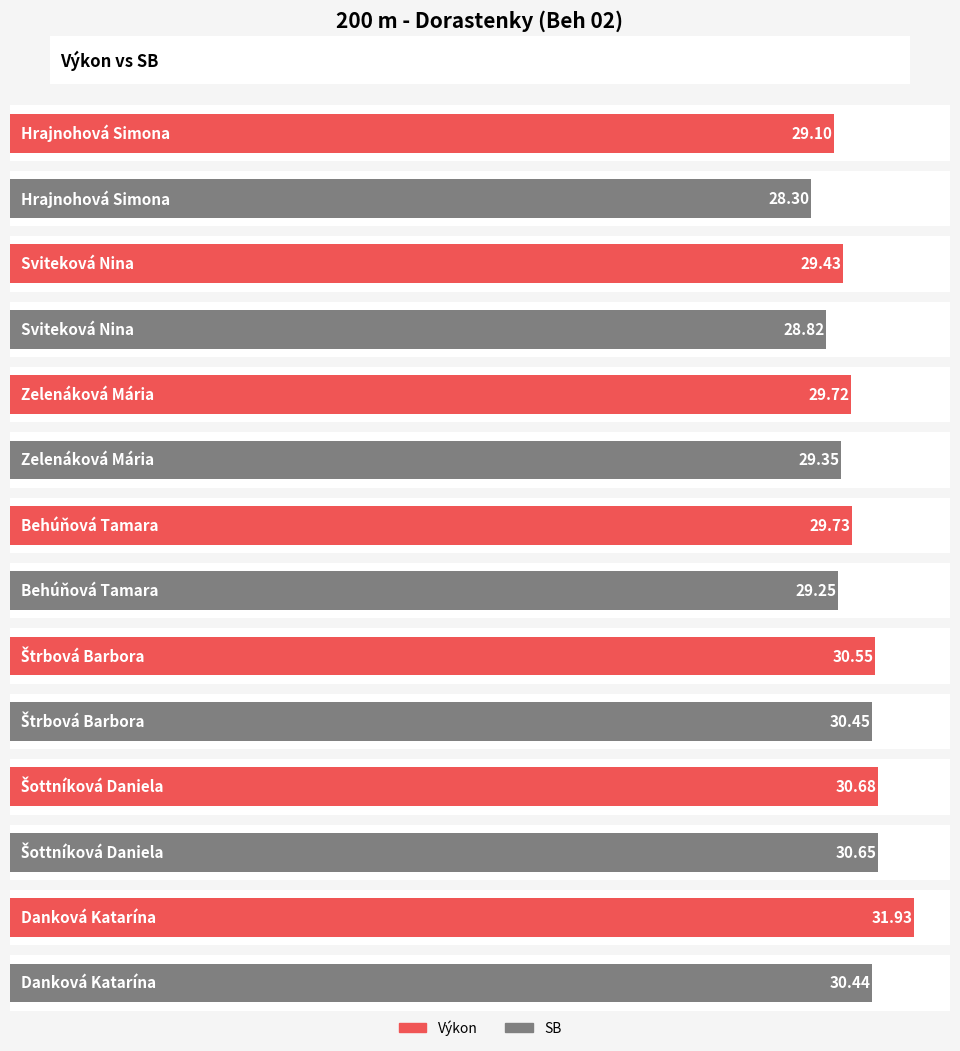

What are all the series names shown in the legend?

Výkon, SB